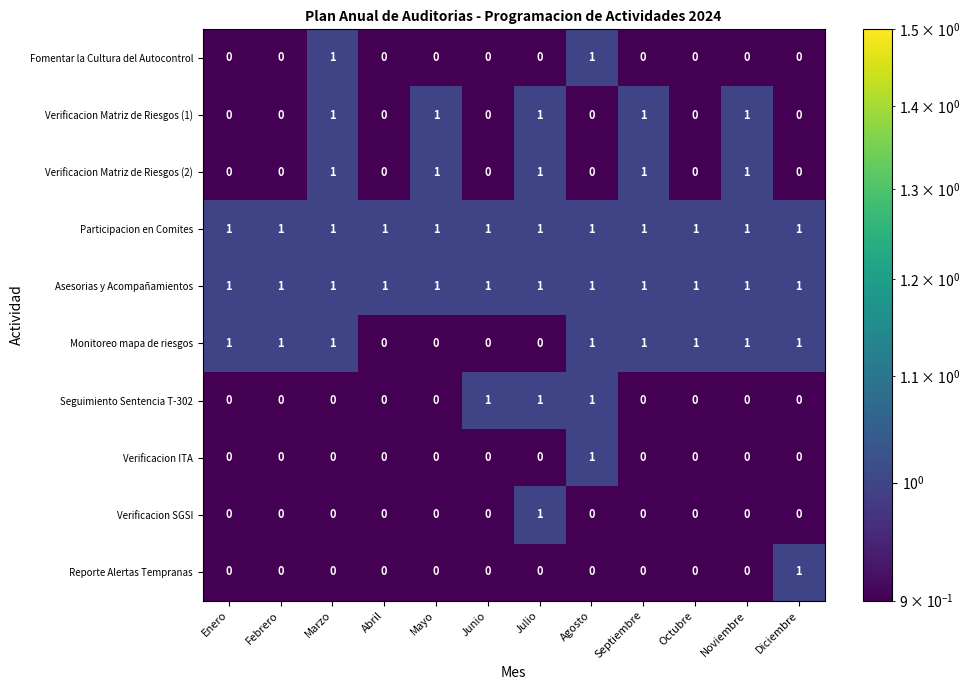

Count the Monitoreo mapa de riesgos values in the range 0 to 1.

12